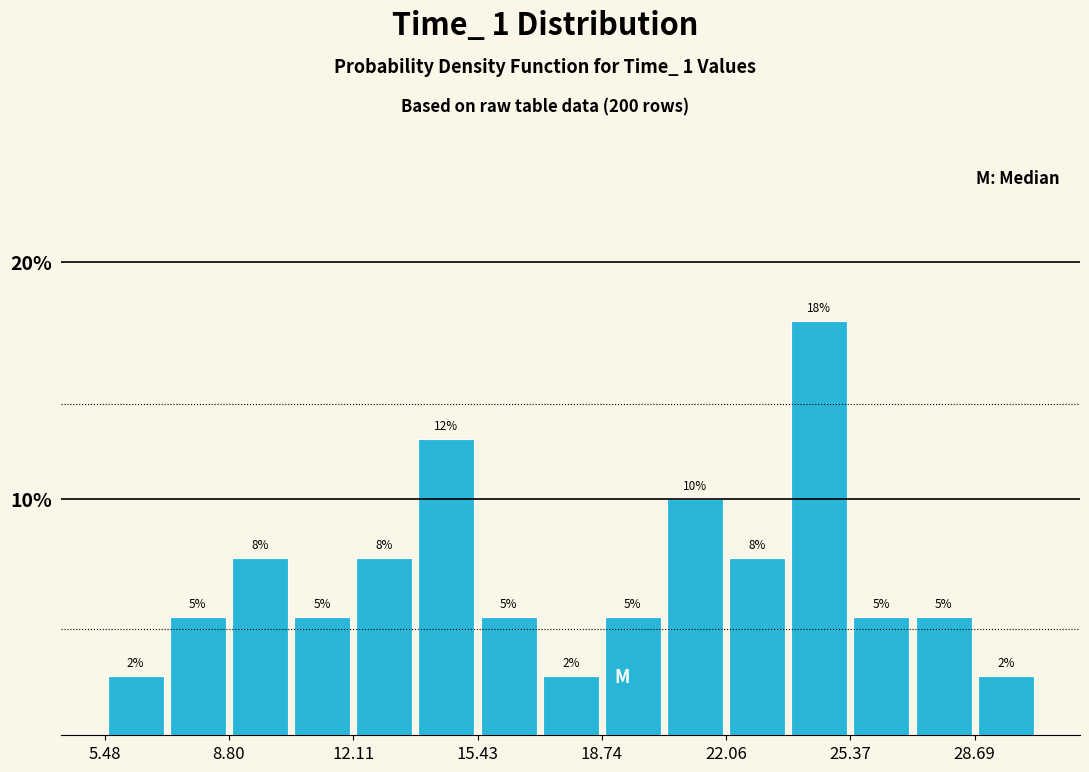

Around what value on the x-axis is the tallest bar? Give the approximate position of its centre, as read against the axis.

24.5